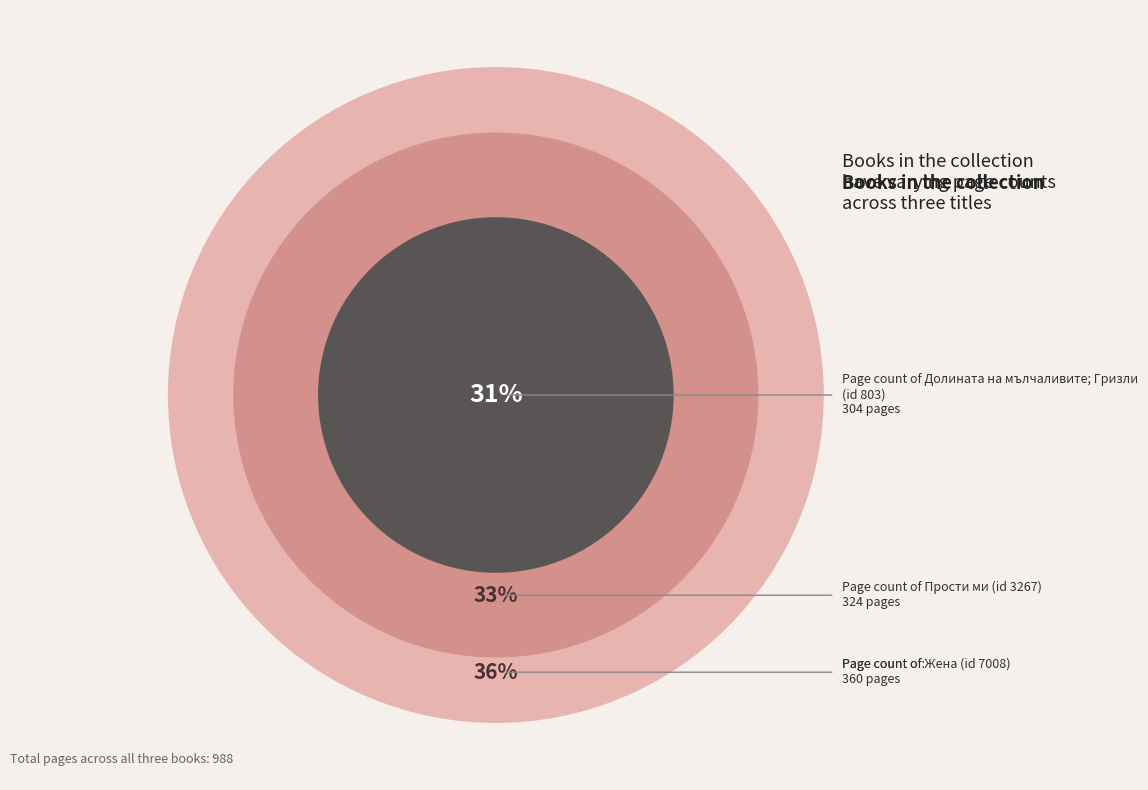

Does 7008 represent more than half of the total?

No